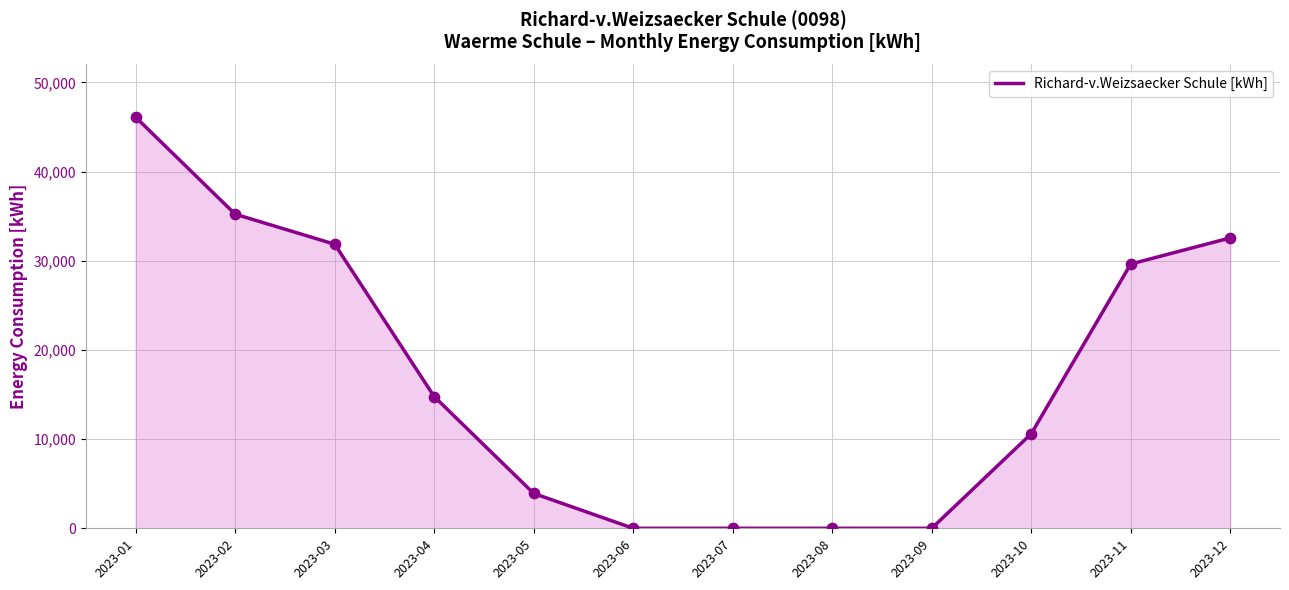

Between 2023-03 and 2023-07, which is larger?

2023-03